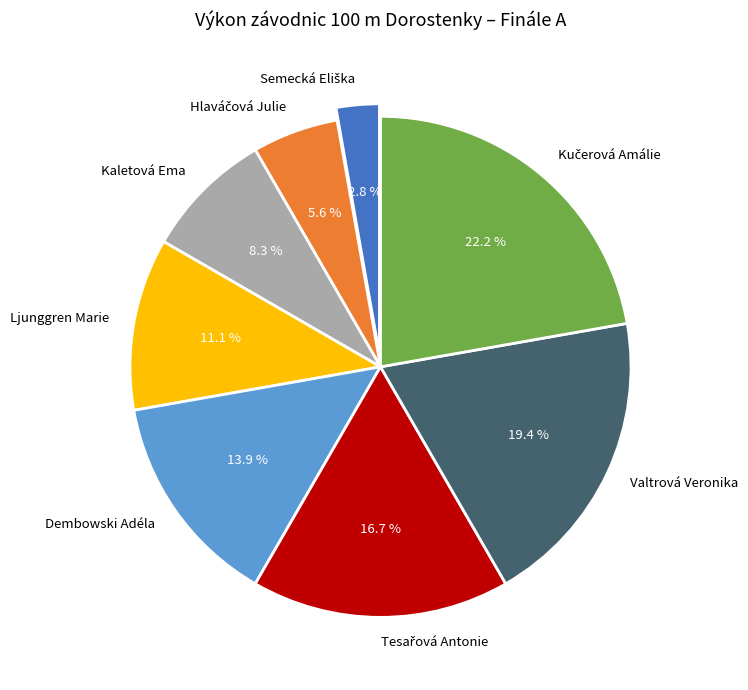

How many segments does this pie chart have?

8